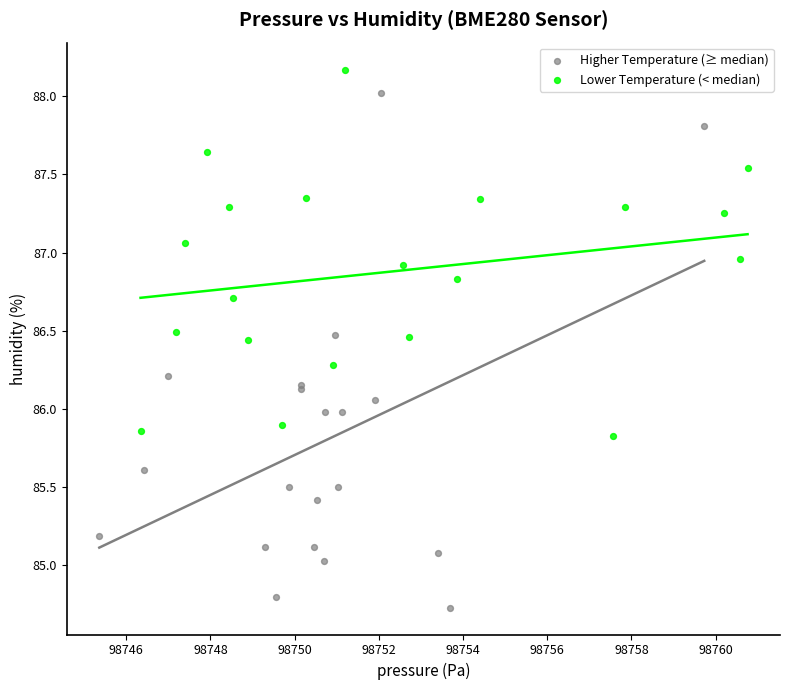

Which series contains the lowest Y value?

Higher Temperature (≥ median)